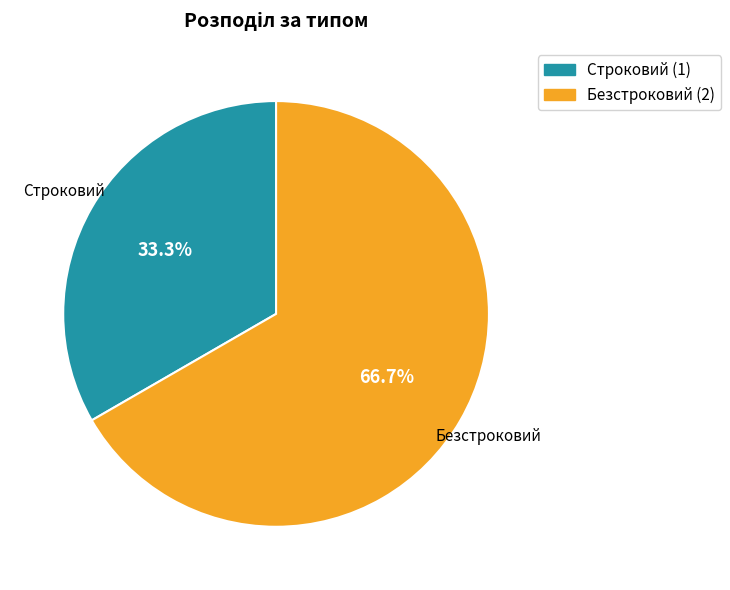

To the nearest percent, what is the difference between the largest and smallest slice percentages?

33%